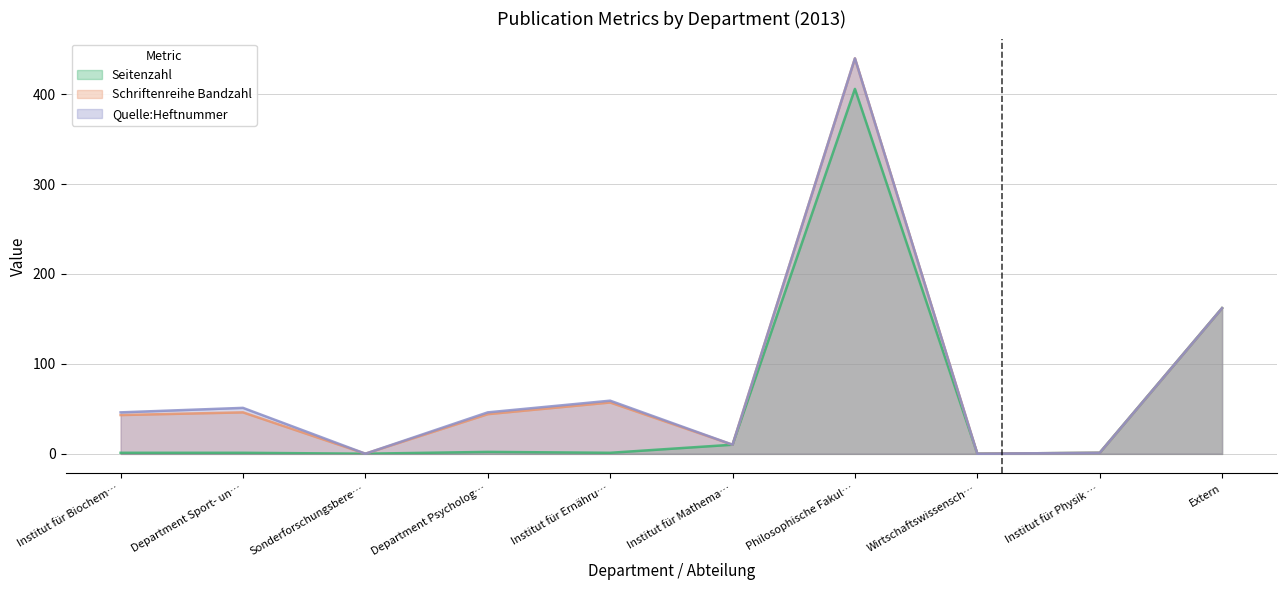

Is the value of Seitenzahl at Wirtschaftswissenschaften greater than the value of Quelle:Heftnummer at Philosophische Fakultät?

No